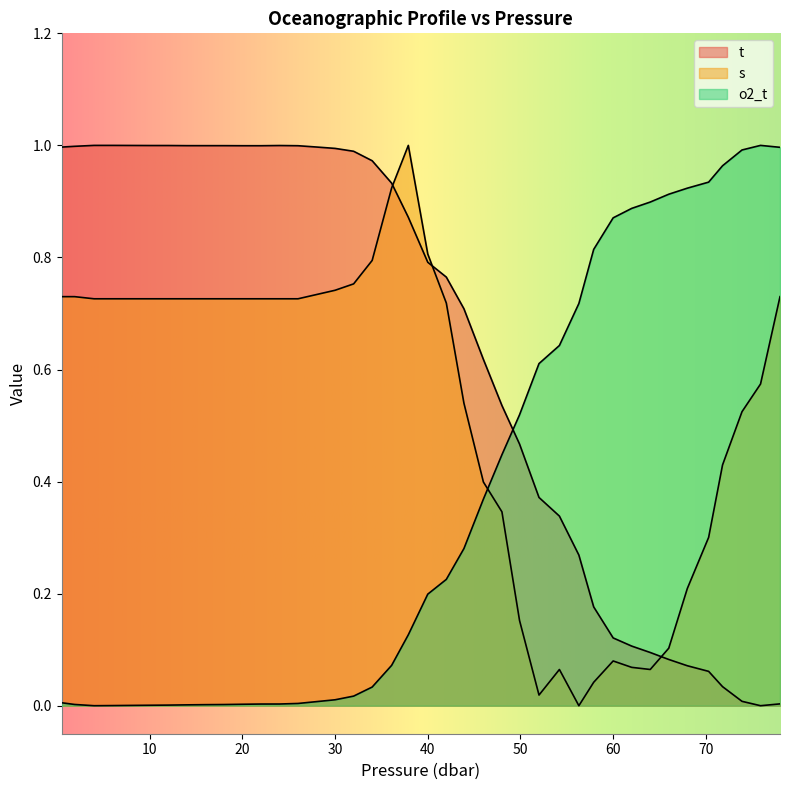

What are all the series names shown in the legend?

t, s, o2_t